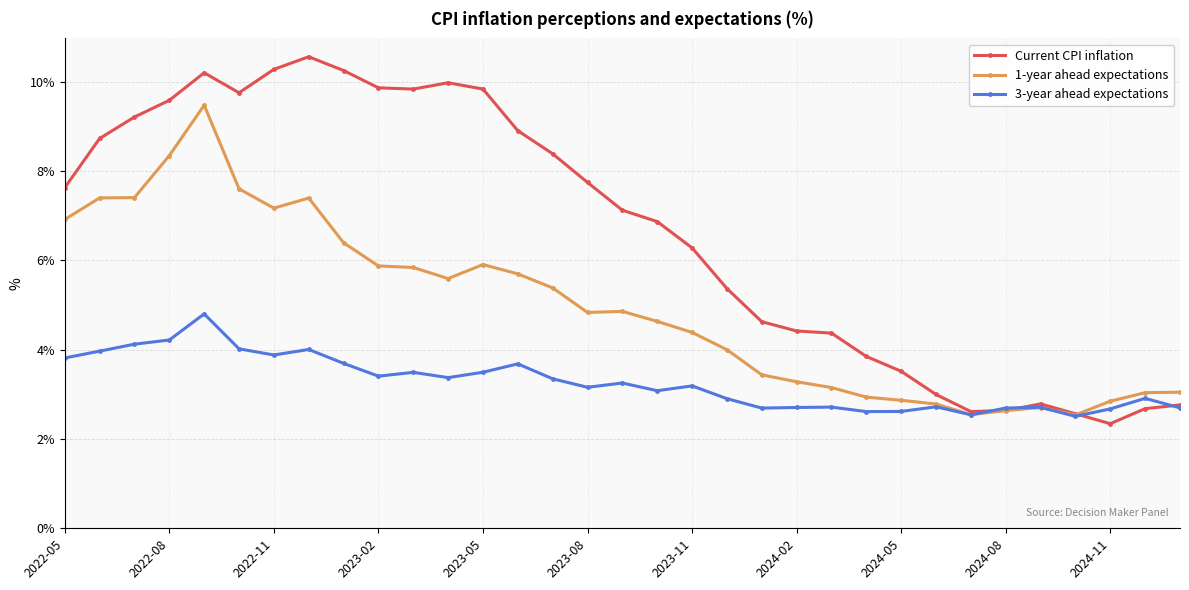

What is the lowest value of the Current CPI inflation series?

2.3